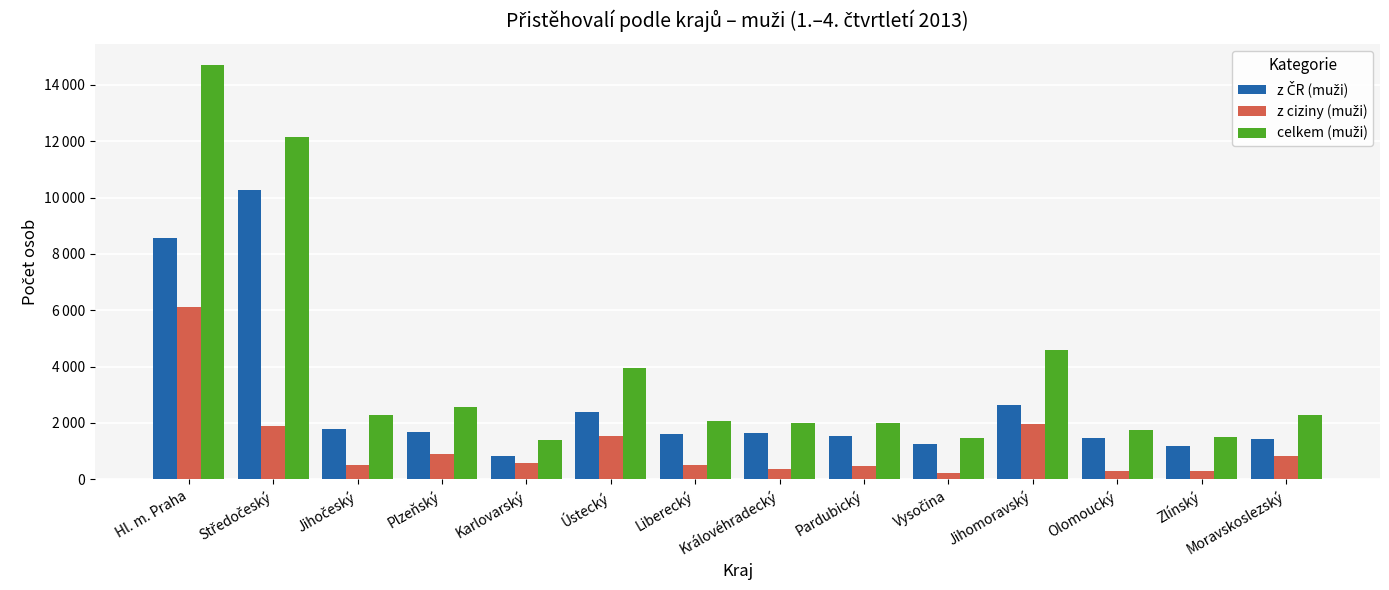

Between Středočeský and Královéhradecký, which series saw the biggest shift?

celkem (muži)